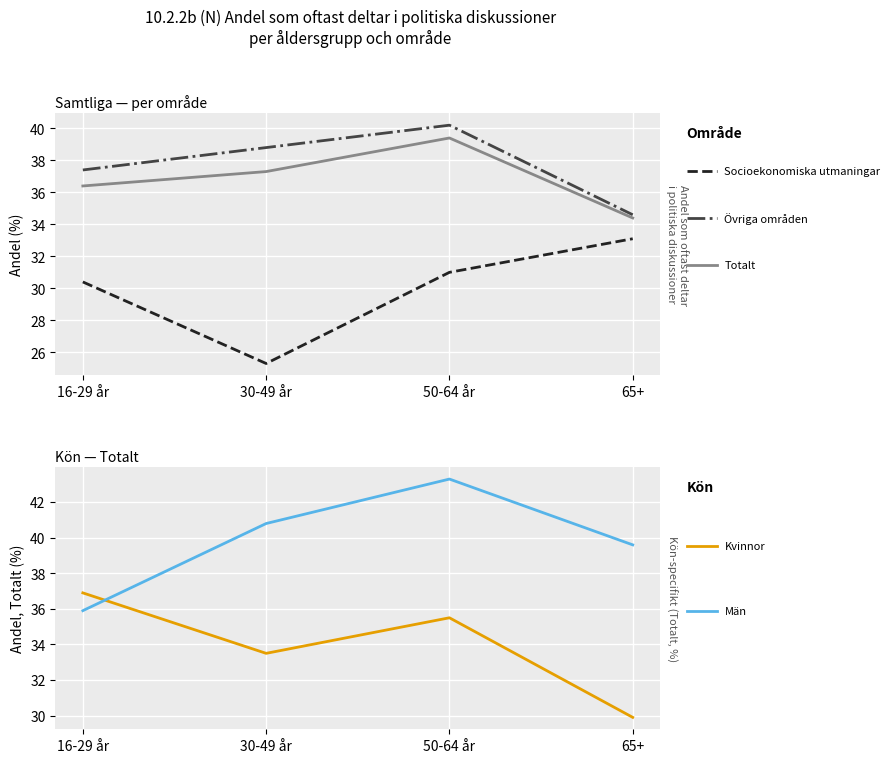

What are all the series names shown in the legend?

Socioekonomiska utmaningar, Övriga områden, Totalt, Kvinnor (Totalt), Män (Totalt)